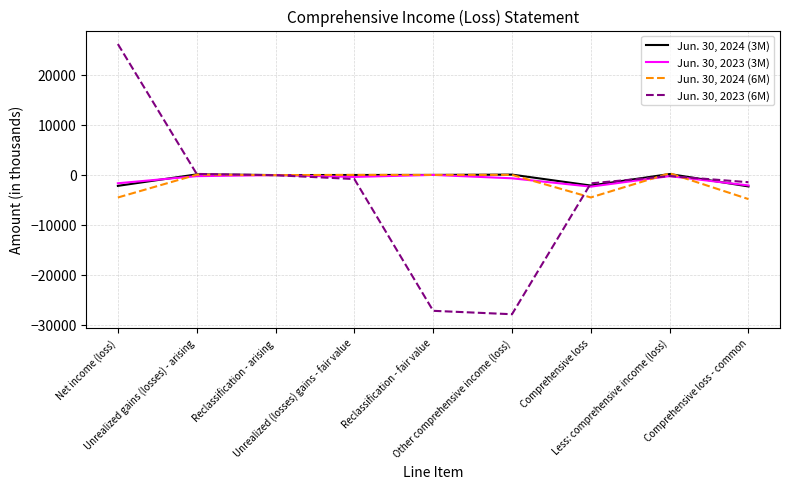

Which series has the widest spread of values?

Jun. 30, 2023 (6M)